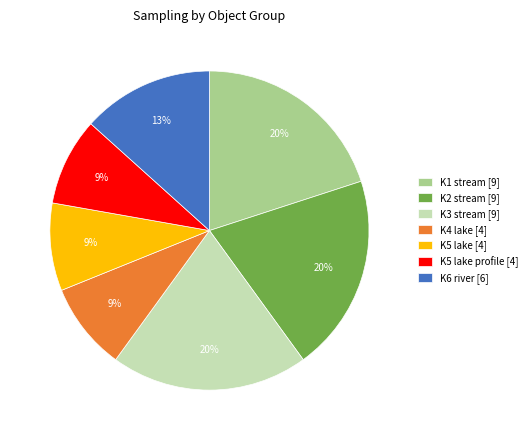

Do K5 lake [4] and K6 river [6] together represent more than half of the pie?

No